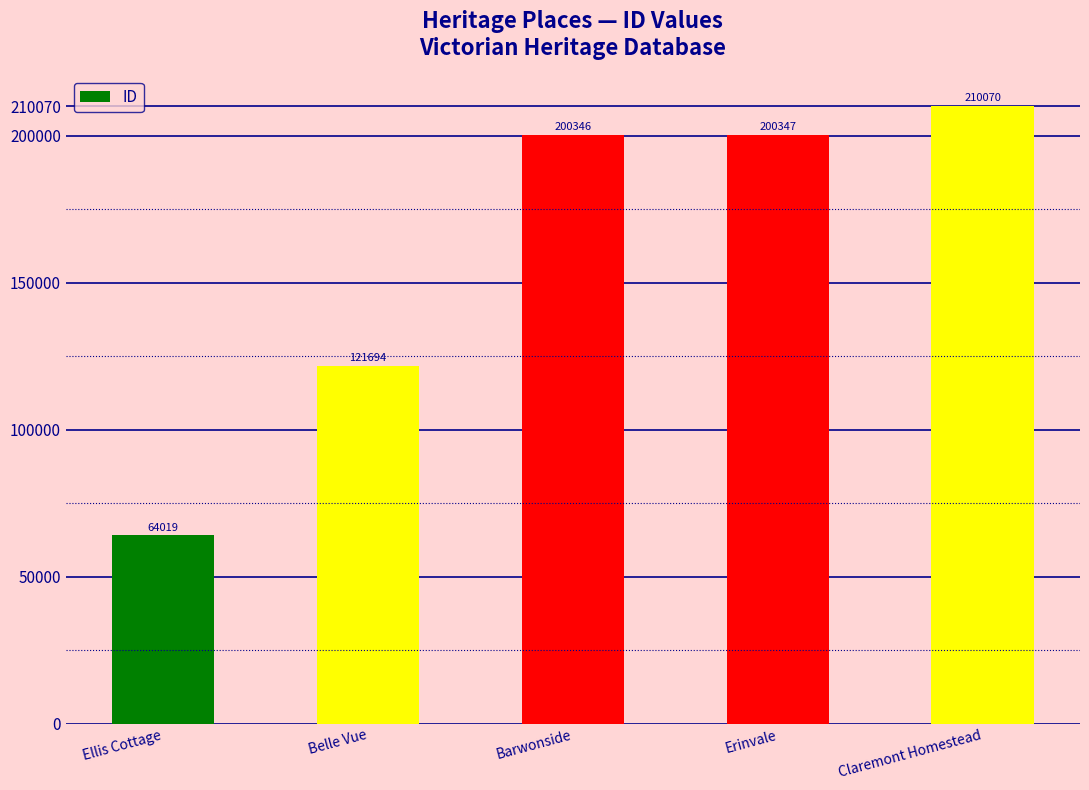

How many bars are there in total?

5